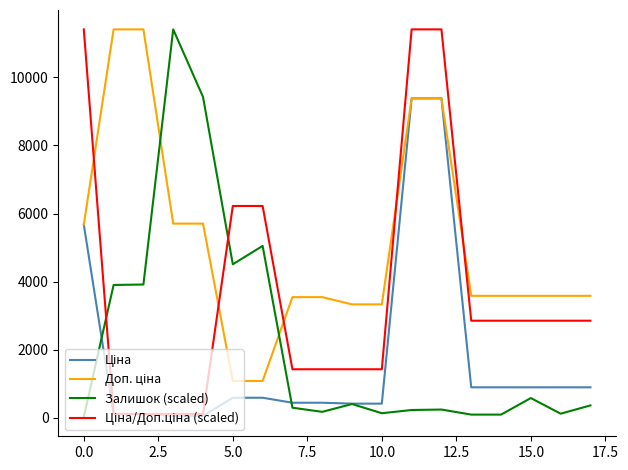

What is the maximum value for Залишок (scaled)?

11410.0